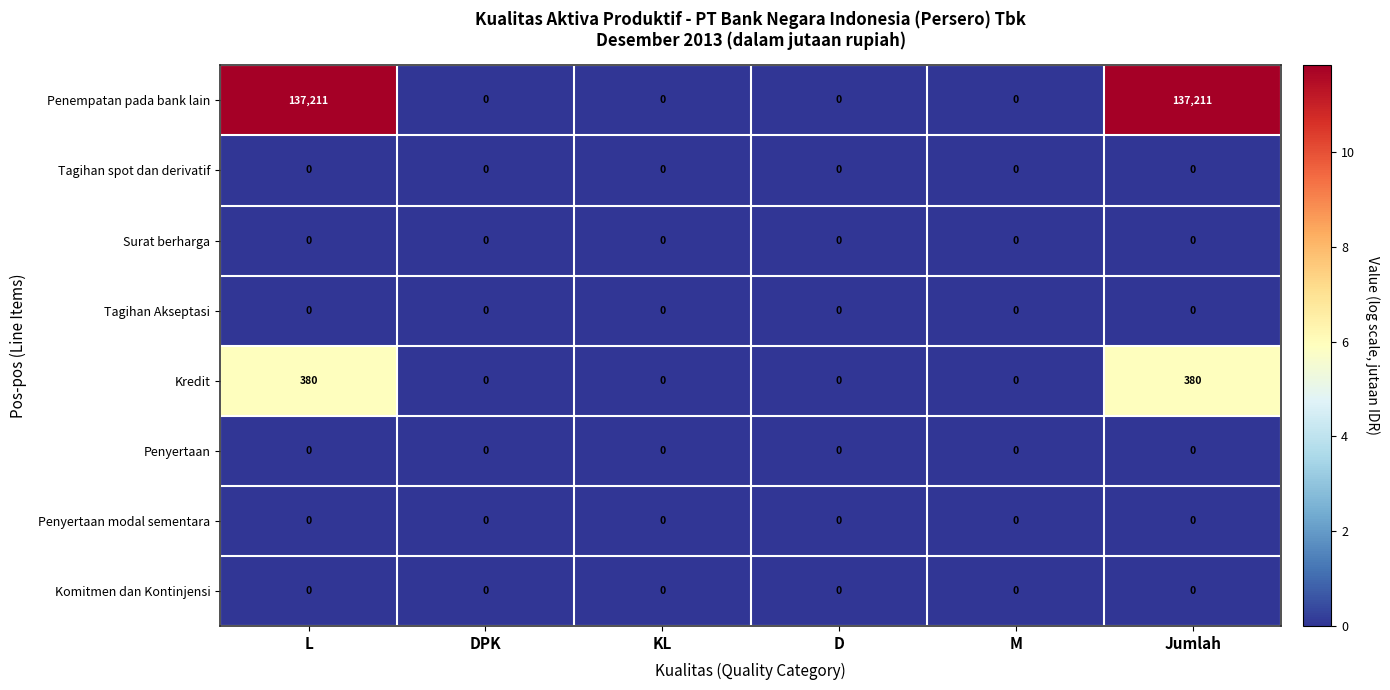

How many Kredit values are between 0 and 380?

6